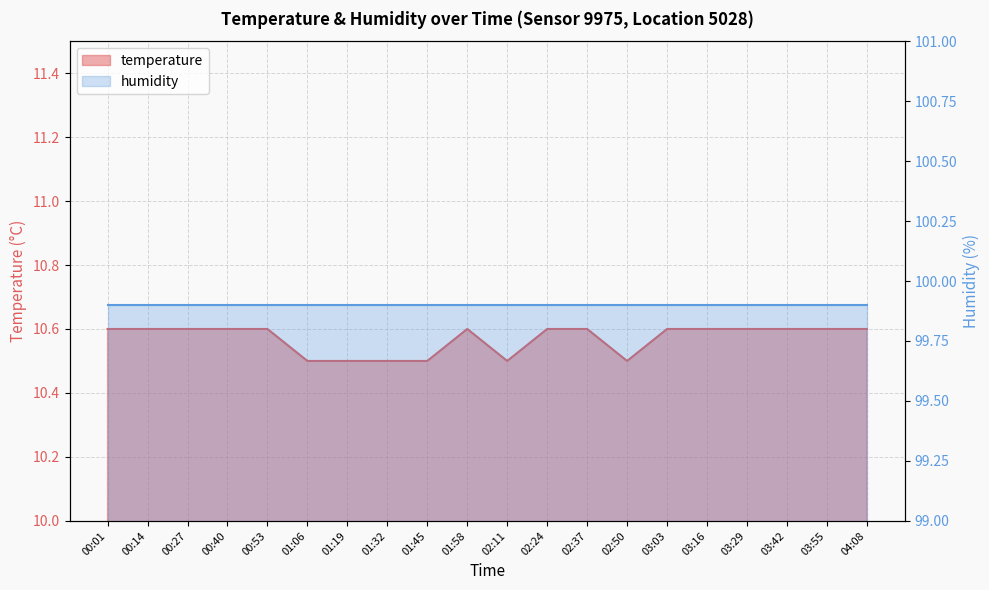

What is the greatest value displayed?

10.6